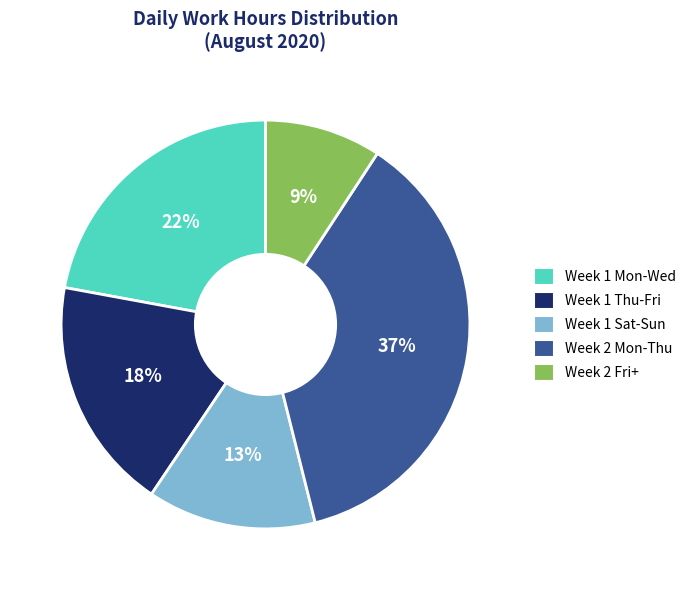

How many slices are in this pie chart?

5